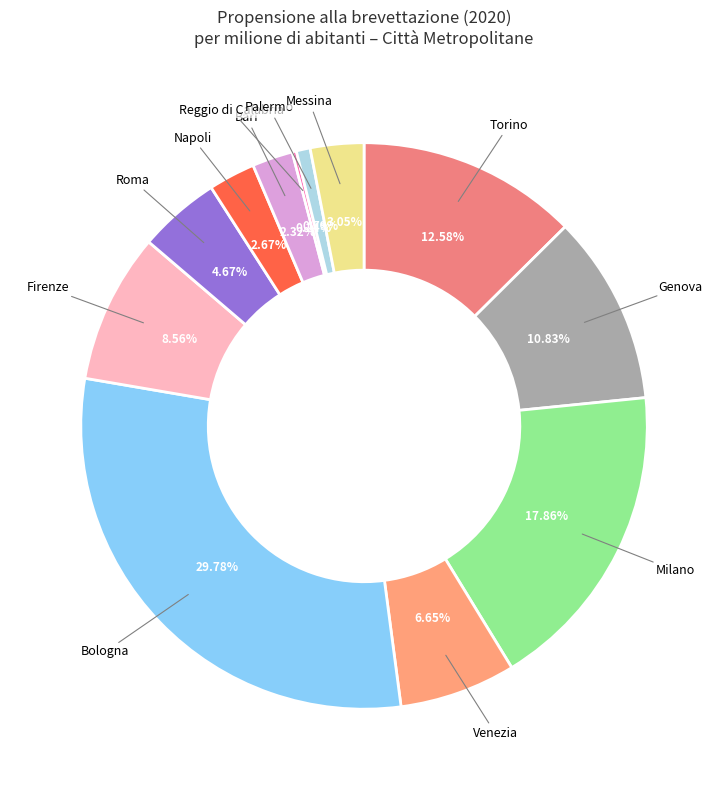

Which has a higher value, Messina or Milano?

Milano